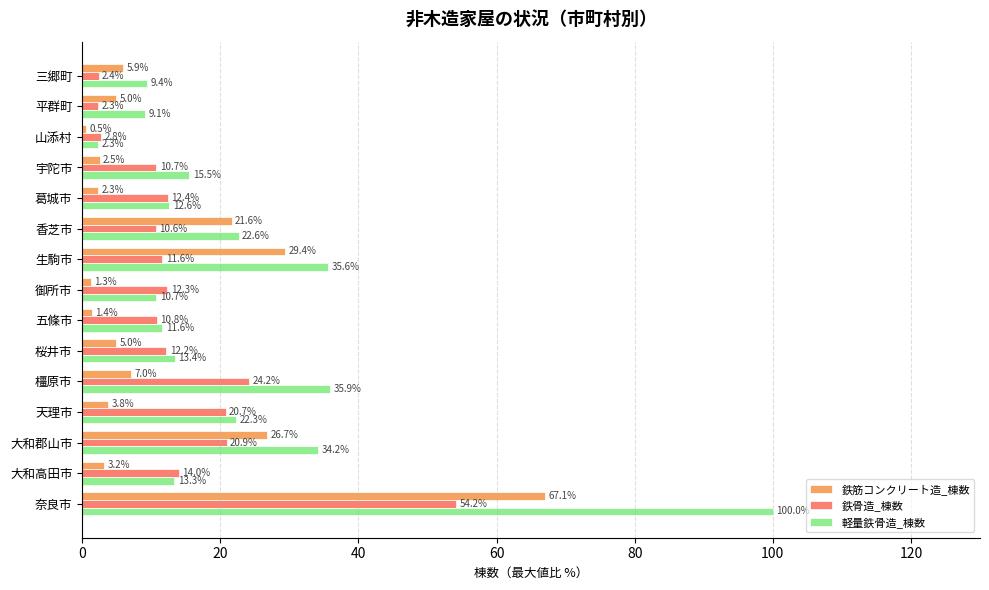

Rank the series by their average value, from highest to lowest.

軽量鉄骨造_棟数, 鉄骨造_棟数, 鉄筋コンクリート造_棟数